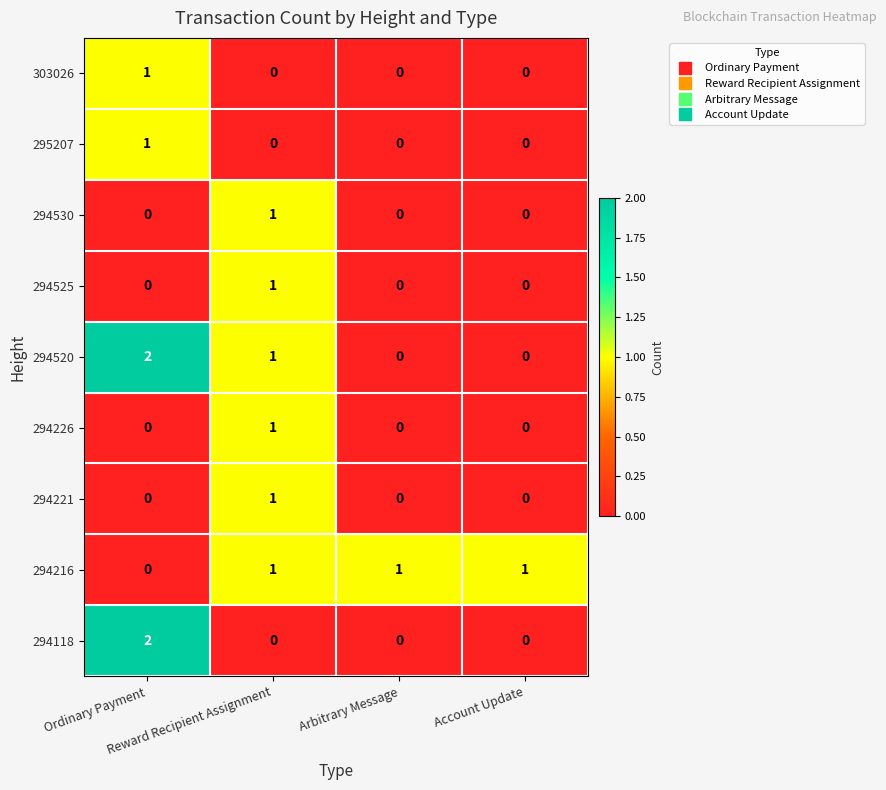

At how many categories does at least one series exceed 0?

4